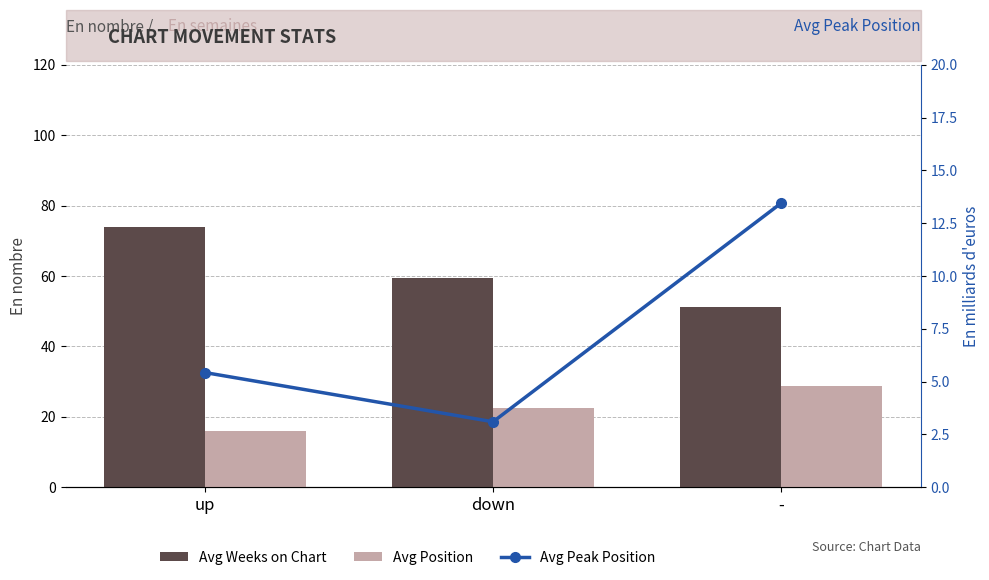

Which series has the largest total across all categories?

Avg Weeks on Chart